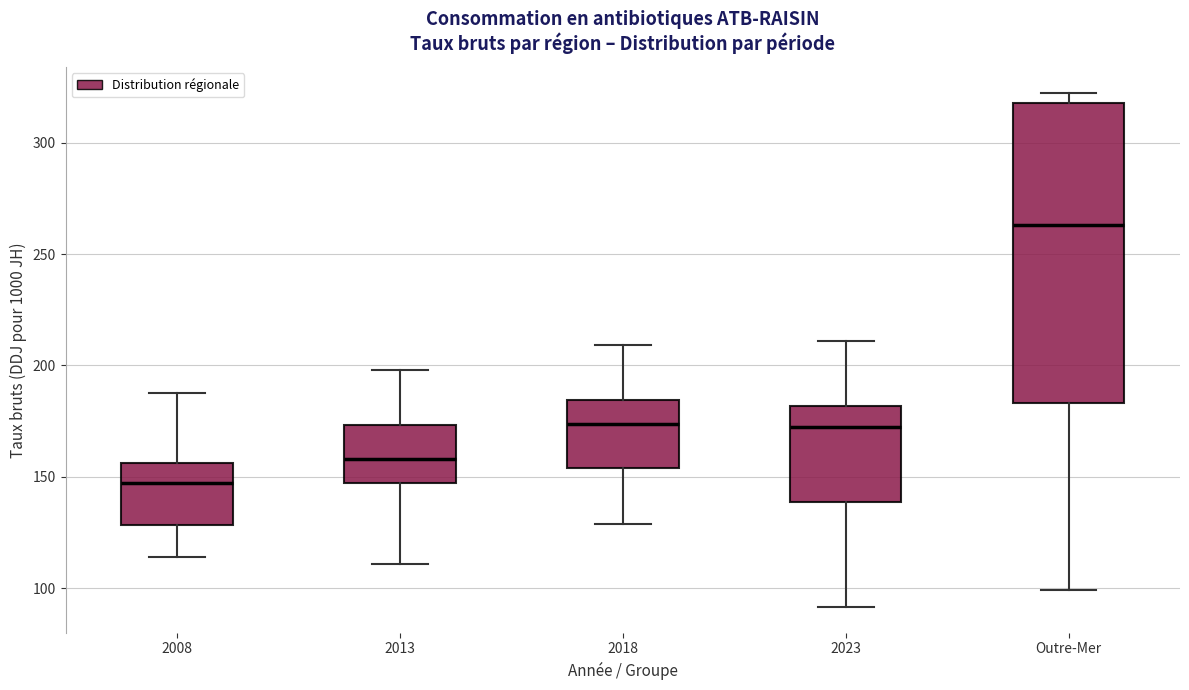

Reading left to right, read every box against the y-axis: the position of its median line, the range the box covers, and the ends of its whiskers. The values are not printed on the chart, so give them approximately, as read against the axis.

2008: median 145, box 130 to 155, whiskers 115 to 190
2013: median 160, box 145 to 175, whiskers 110 to 200
2018: median 175, box 155 to 185, whiskers 130 to 210
2023: median 170, box 140 to 180, whiskers 90 to 210
Outre-Mer: median 265, box 185 to 320, whiskers 100 to 325